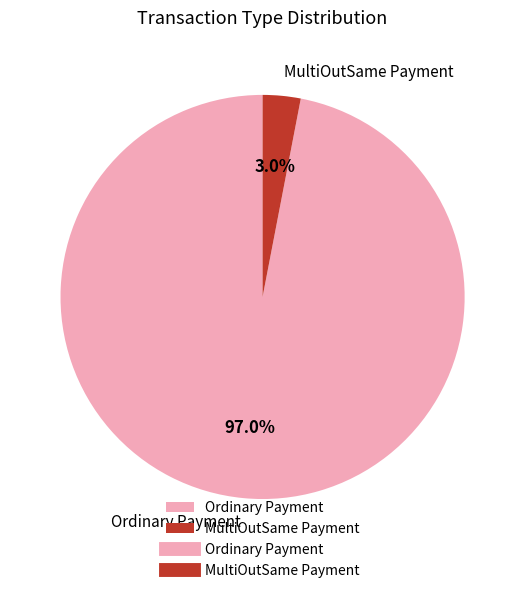

Count the number of slices in the pie.

2